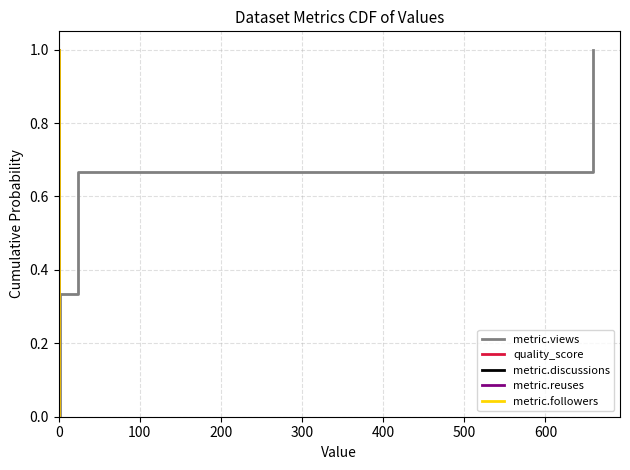

How many positive values does the quality_score series have?

3